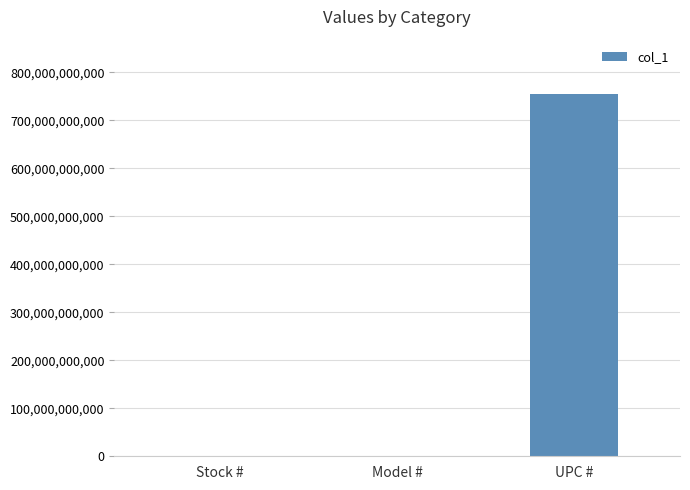

What is the ratio of the value at Stock # to the value at Model #?

1.0